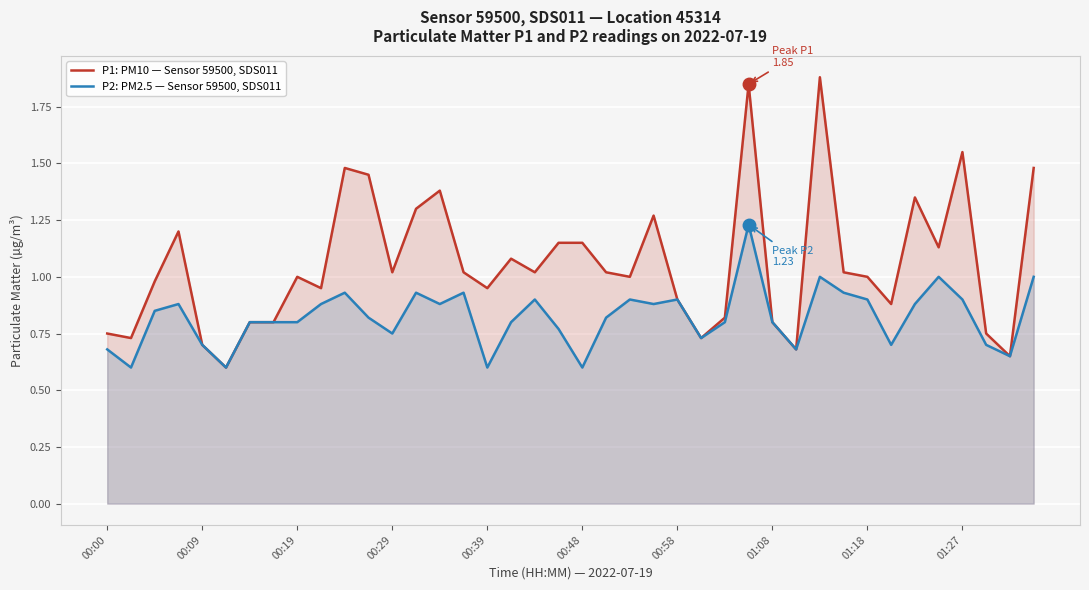

True or false: P1: PM10 — Sensor 59500, SDS011 and P2: PM2.5 — Sensor 59500, SDS011 intersect in this chart.

False